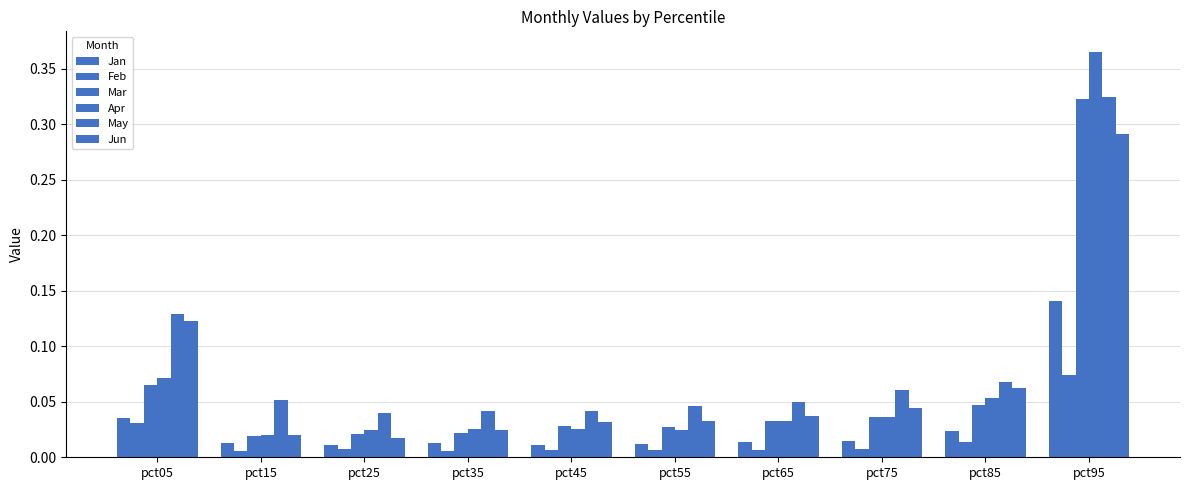

The Jan series shows 0.0 at pct85. True or false?

False